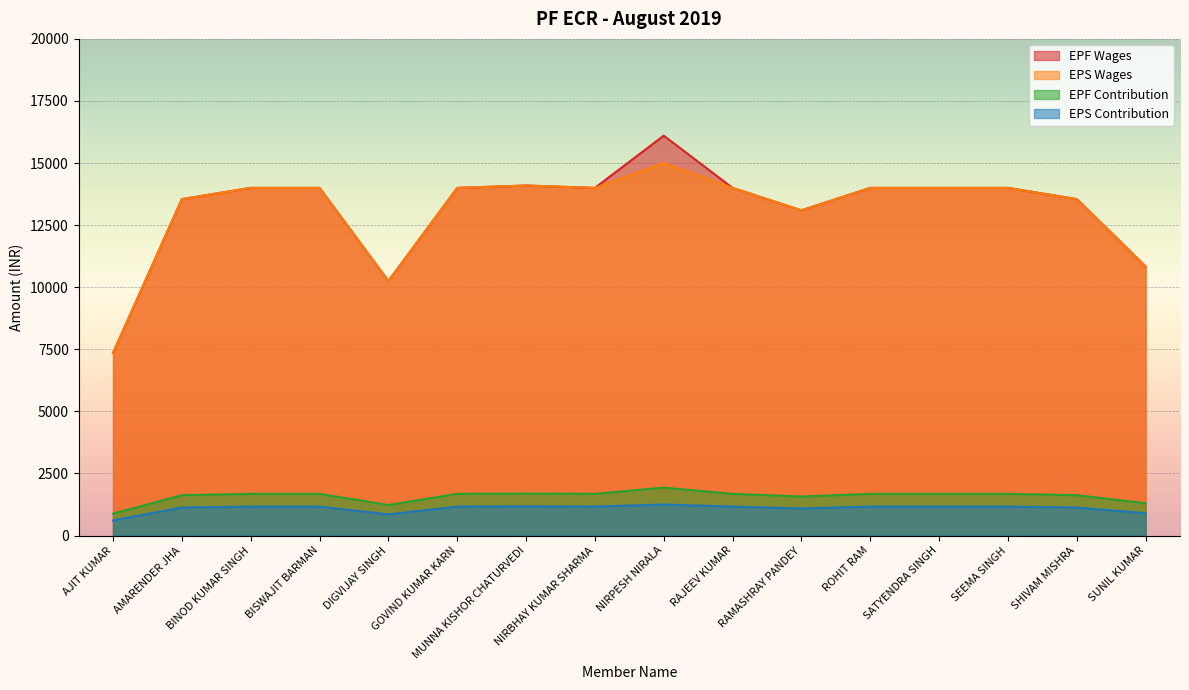

What is the average value of the EPS Contribution series?

1092